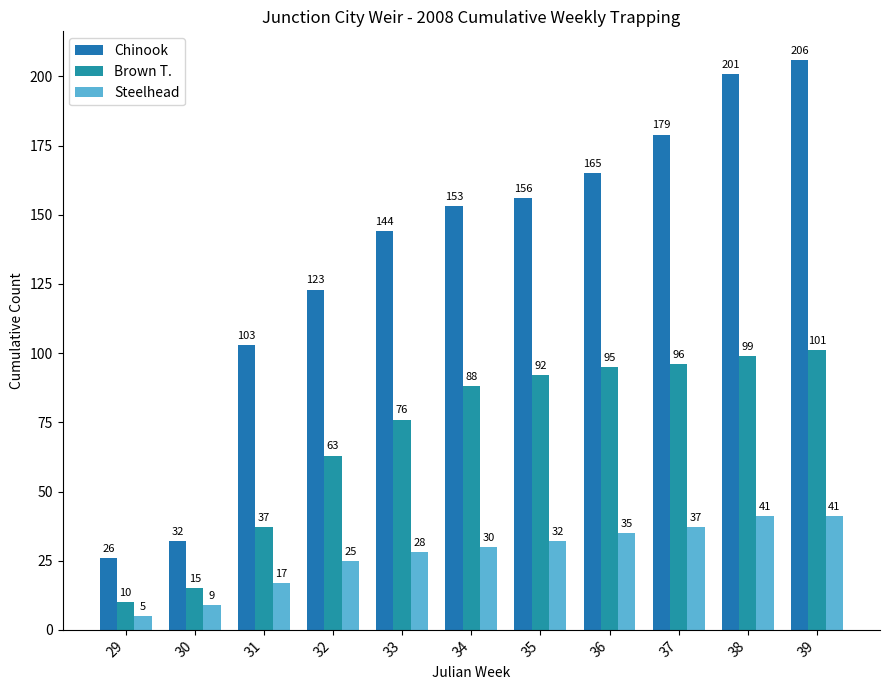

Count the number of categories in the chart.

11